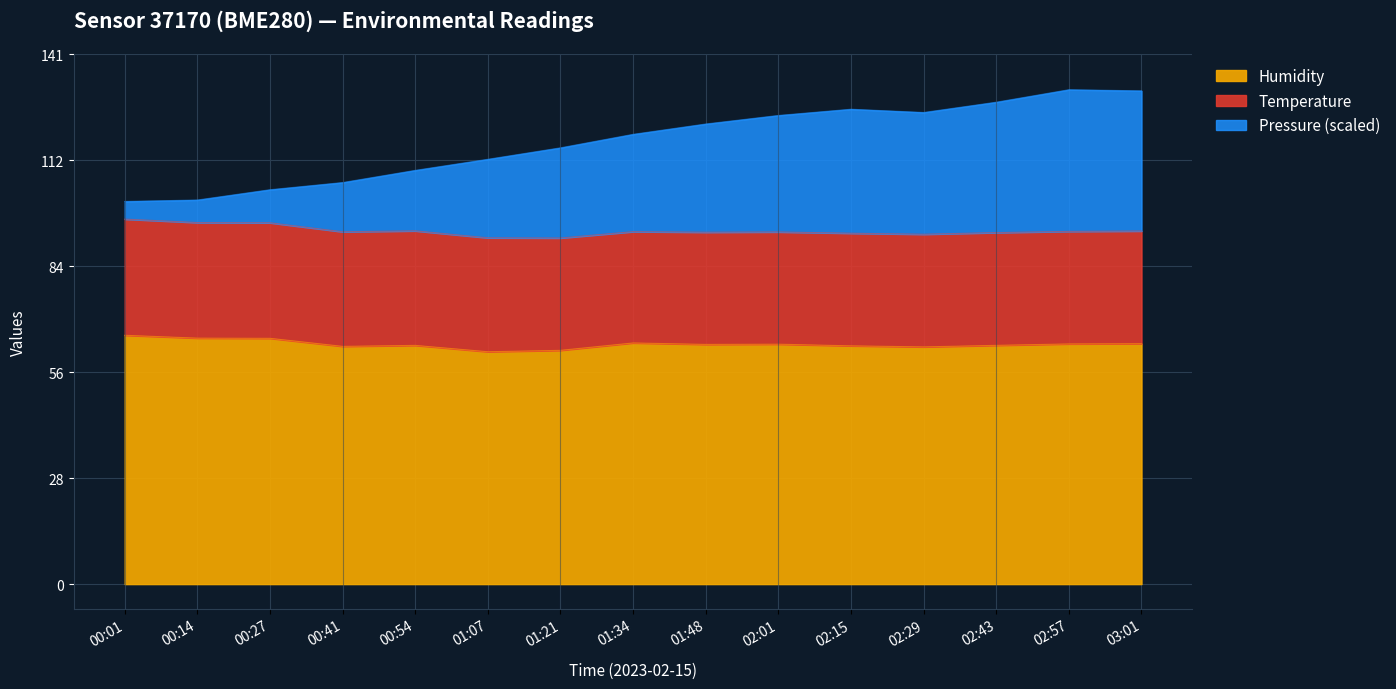

How many data points in Pressure are less than 119?

7